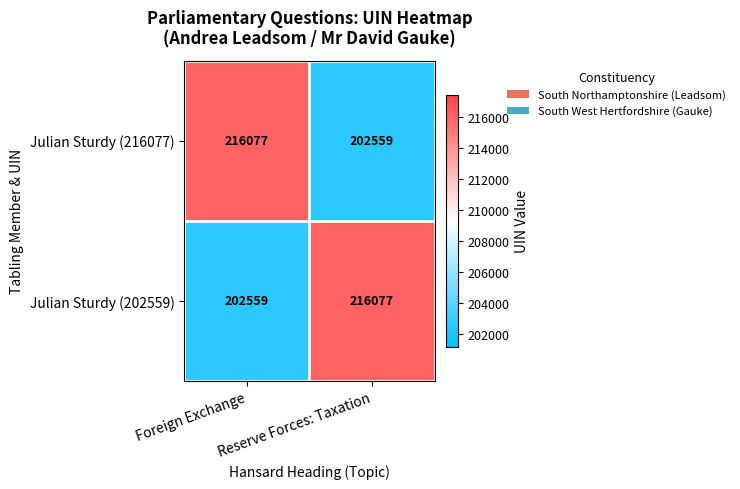

Where is Julian Sturdy (202559) nearest to the value 209318?

Foreign Exchange